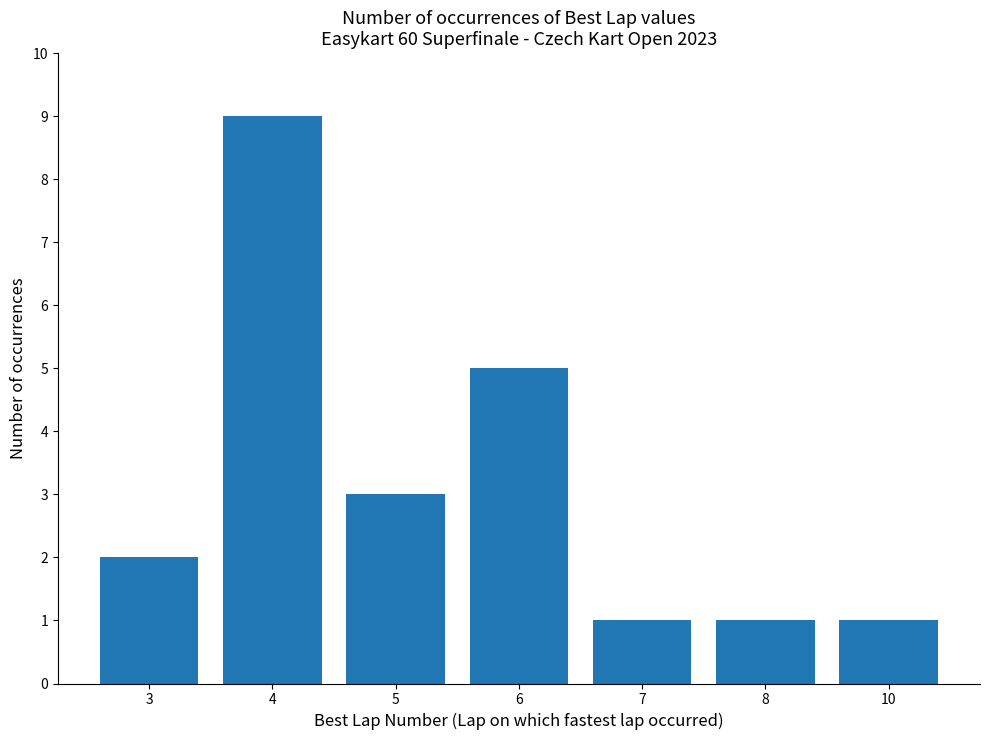

Is it true that the value at 7 is 1?

True